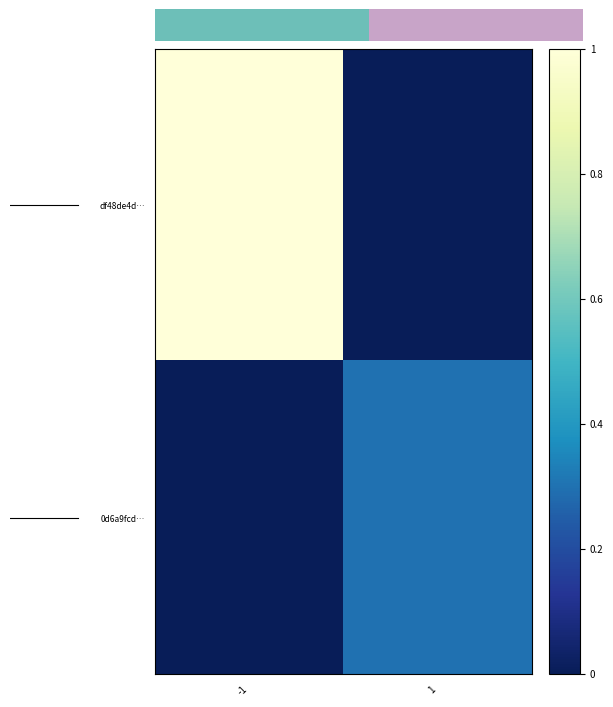

What is the sum of all row_0 values?

1.0